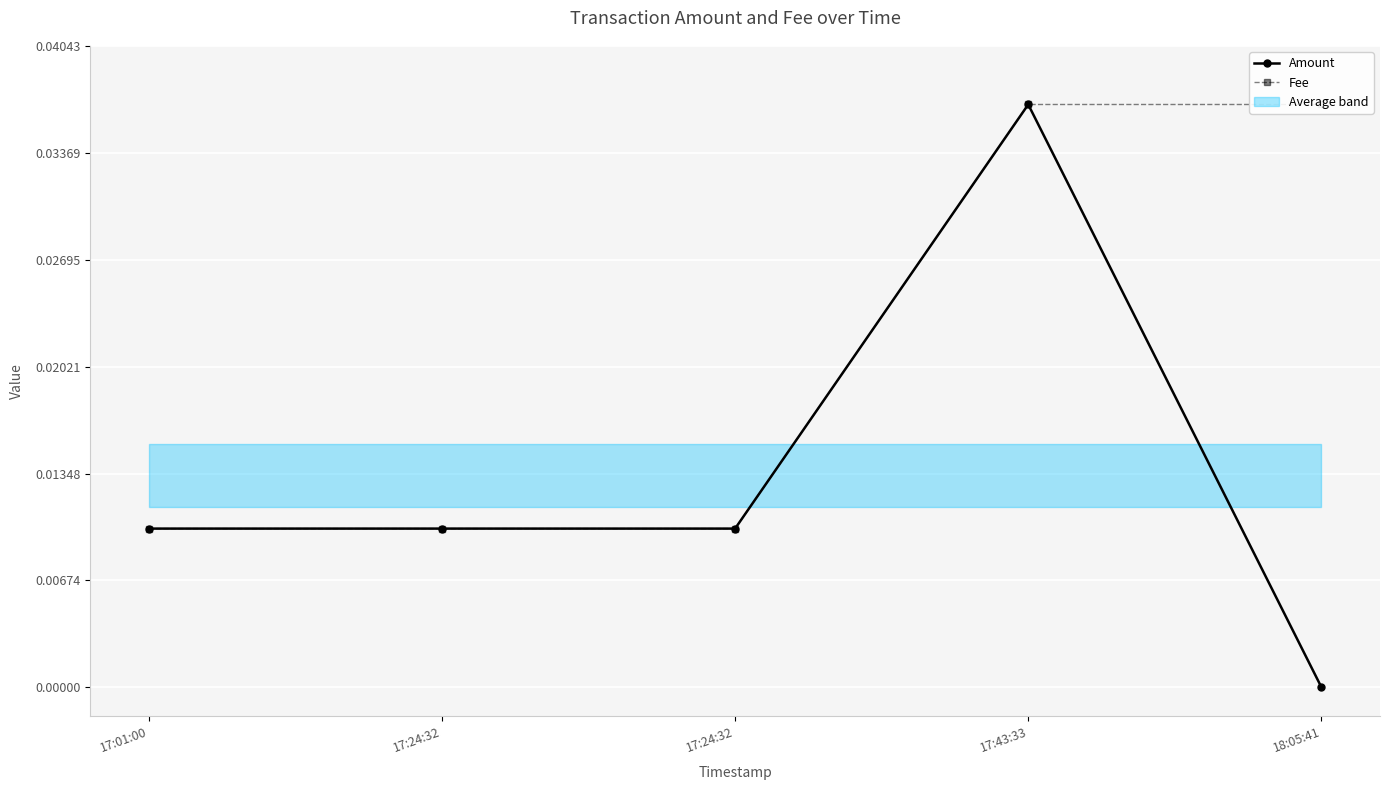

In Amount, how many points are higher than both neighbors (excluding endpoints)?

1